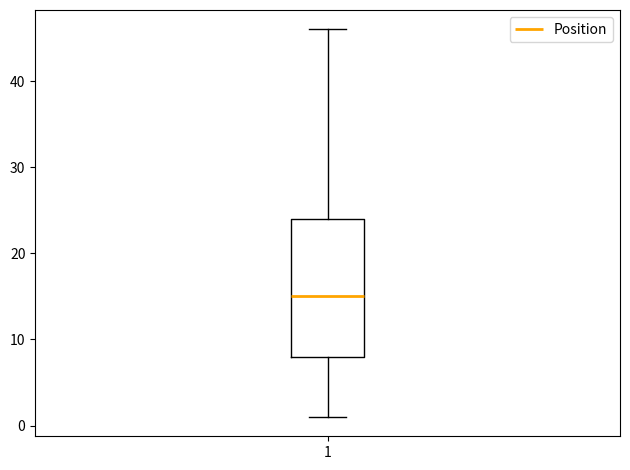

Where does the upper whisker of the box at x = 1 end on the y-axis? The values are not printed on the chart, so give them approximately, as read against the axis.

46